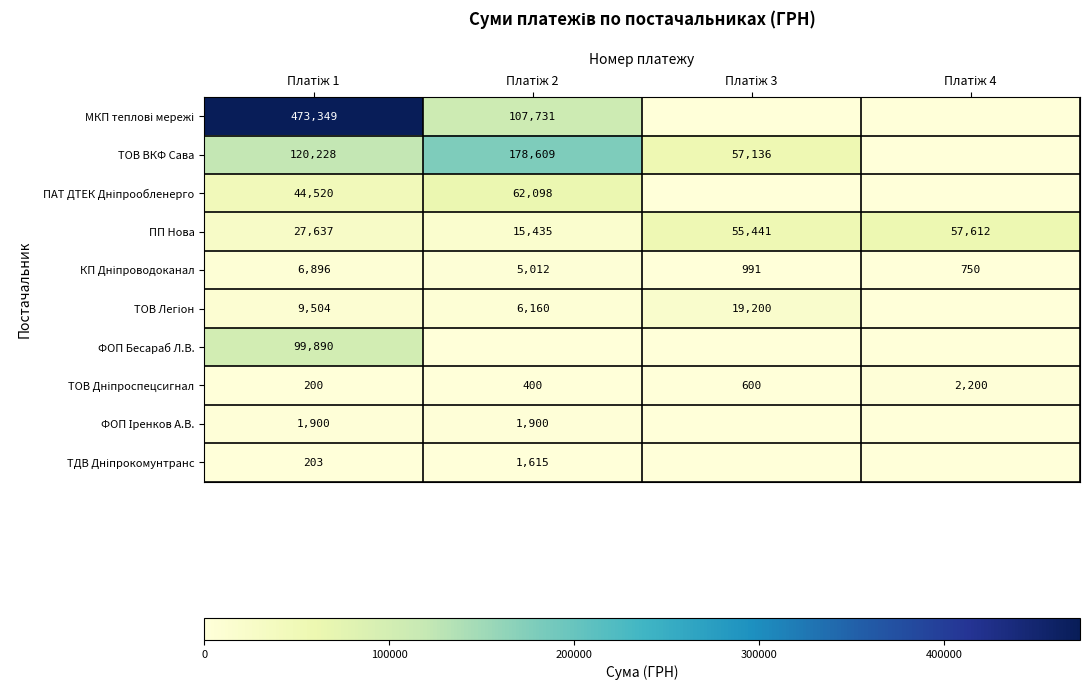

What is the difference between the second highest and second lowest values in the ПП Нова series?

27804